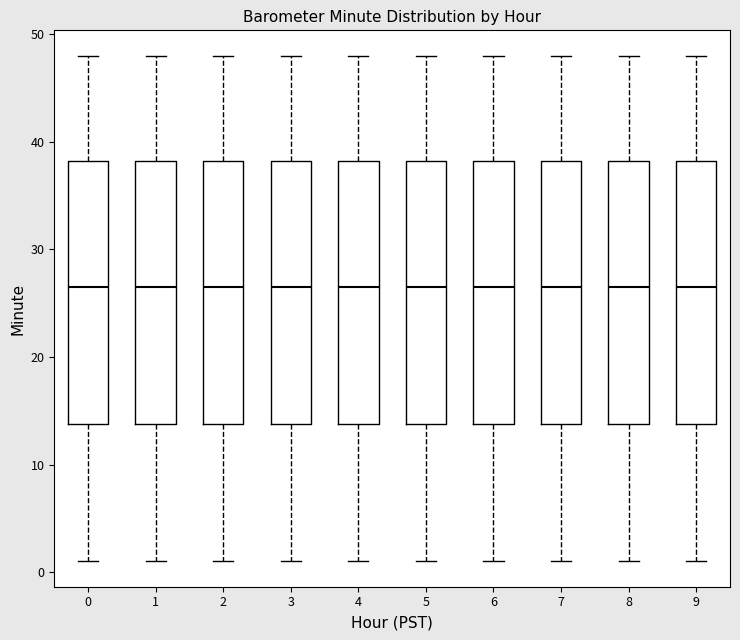

Reading left to right, read every box against the y-axis: the position of its median line, the range the box covers, and the ends of its whiskers. The values are not printed on the chart, so give them approximately, as read against the axis.

0: median 27, box 14 to 38, whiskers 1 to 48
1: median 27, box 14 to 38, whiskers 1 to 48
2: median 27, box 14 to 38, whiskers 1 to 48
3: median 27, box 14 to 38, whiskers 1 to 48
4: median 27, box 14 to 38, whiskers 1 to 48
5: median 27, box 14 to 38, whiskers 1 to 48
6: median 27, box 14 to 38, whiskers 1 to 48
7: median 27, box 14 to 38, whiskers 1 to 48
8: median 27, box 14 to 38, whiskers 1 to 48
9: median 27, box 14 to 38, whiskers 1 to 48